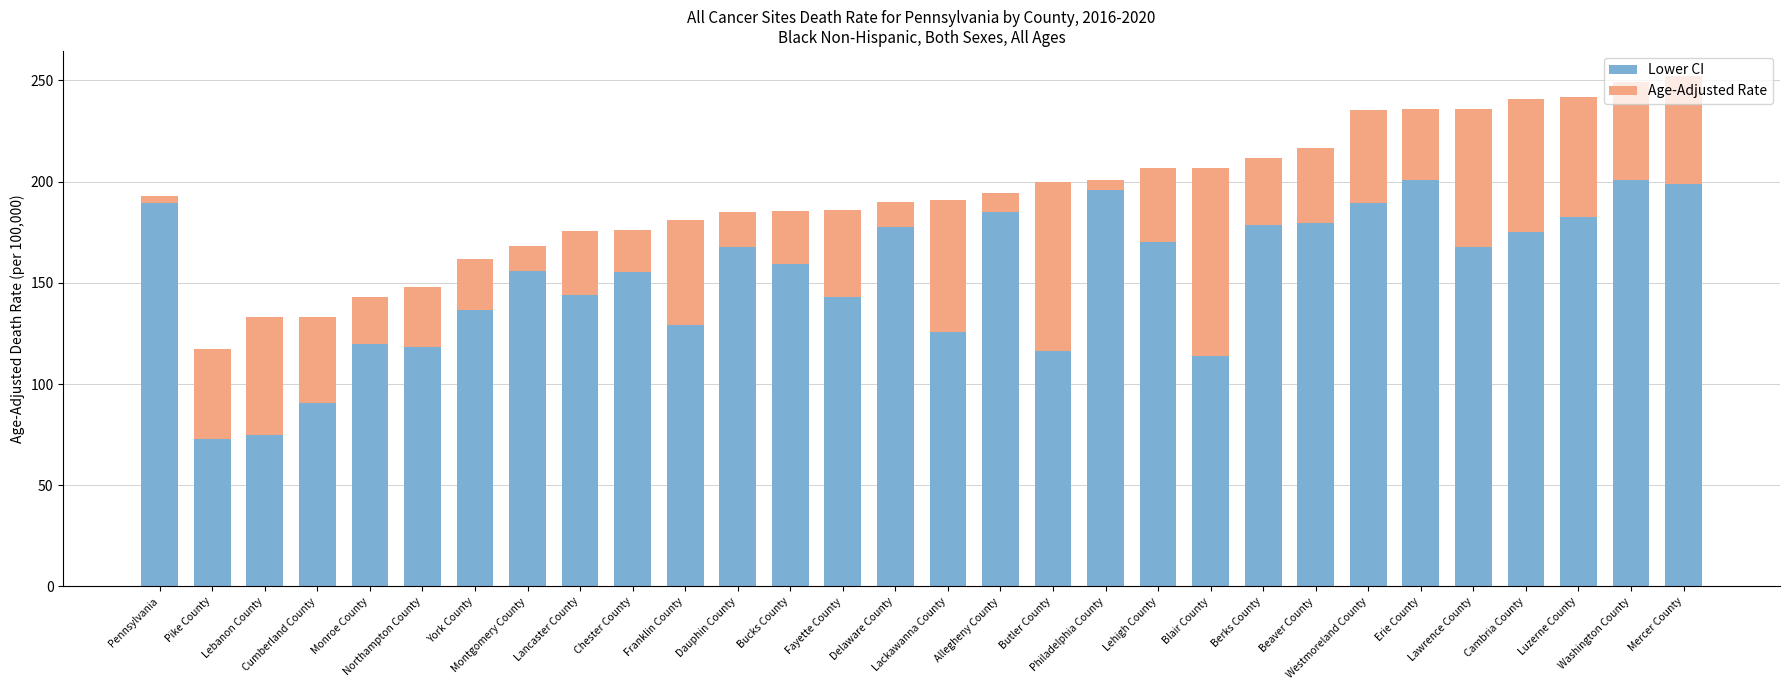

What is the average value of the Lower CI series?

153.9